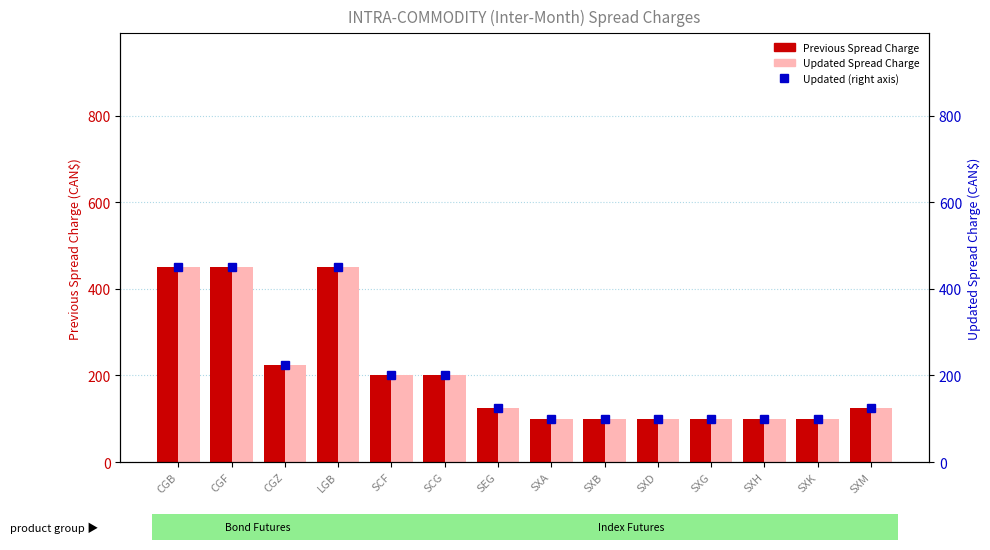

How many data points does each series have?

14